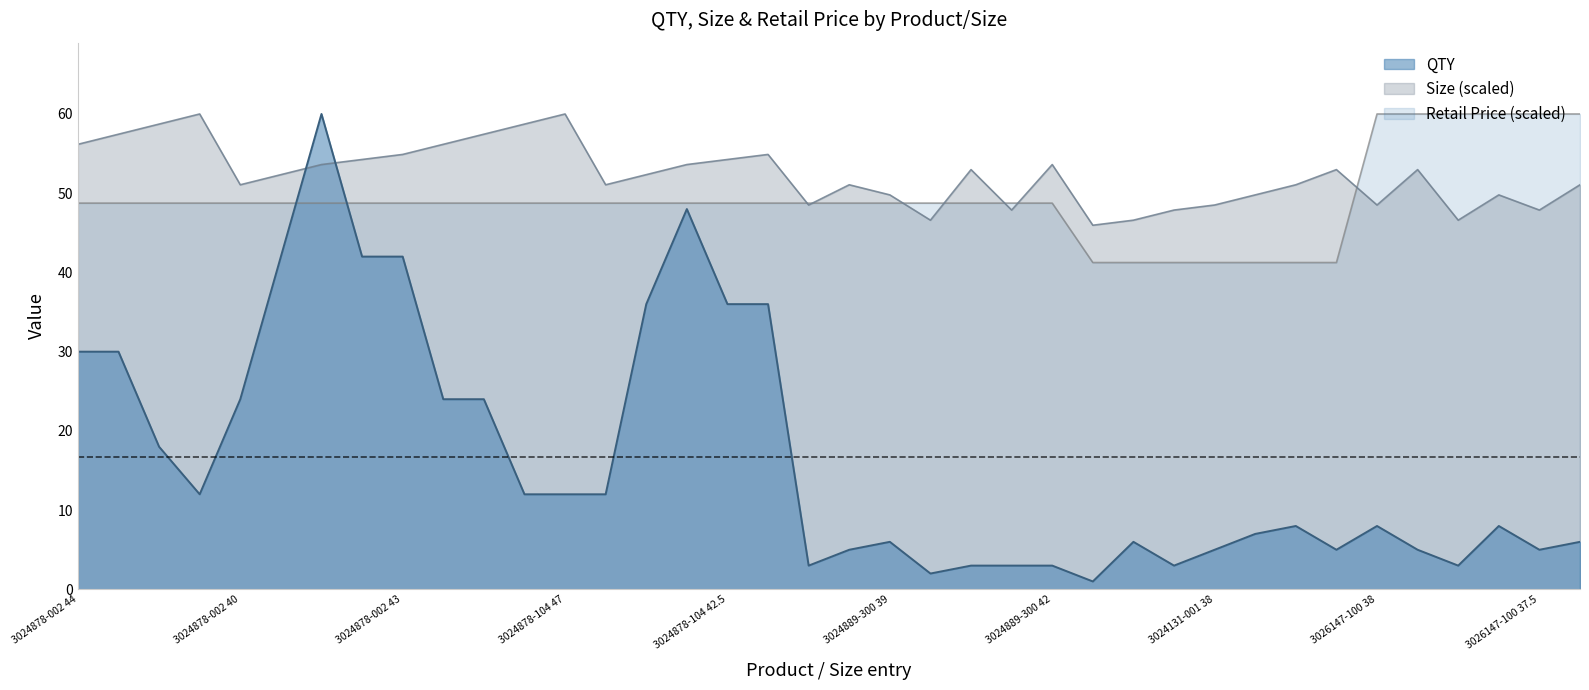

At which label does QTY first exceed 8?

3024878-002
44